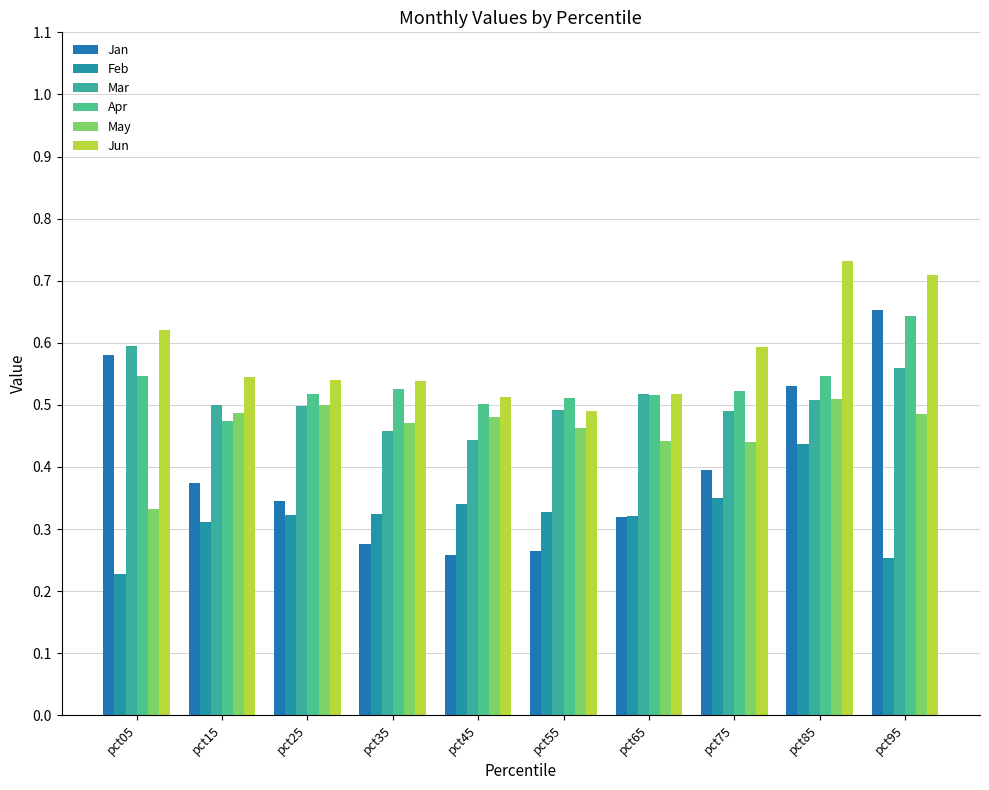

What is the difference between the highest and lowest values at pct95?

0.5